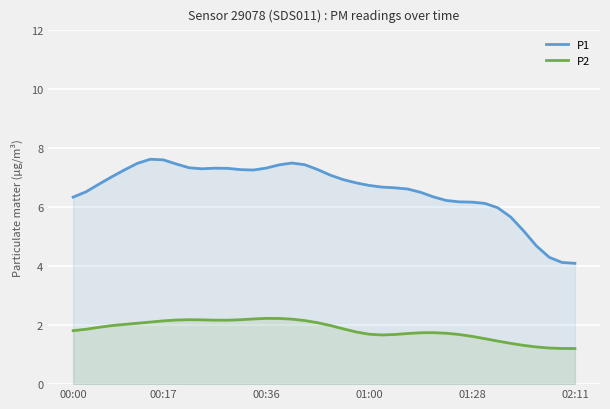

True or false: P2 and P1 intersect in this chart.

False